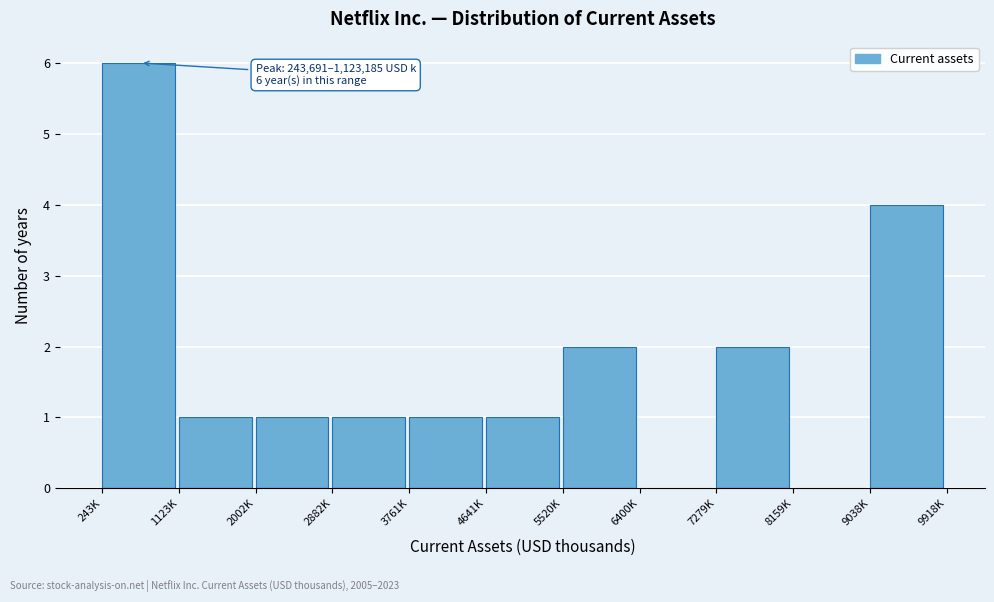

Reading left to right, extract all data points from this chart.

243K=6	1123K=1	2002K=1	2882K=1	3761K=1	4641K=1	5520K=2	6400K=0	7279K=2	8159K=0	9038K=4